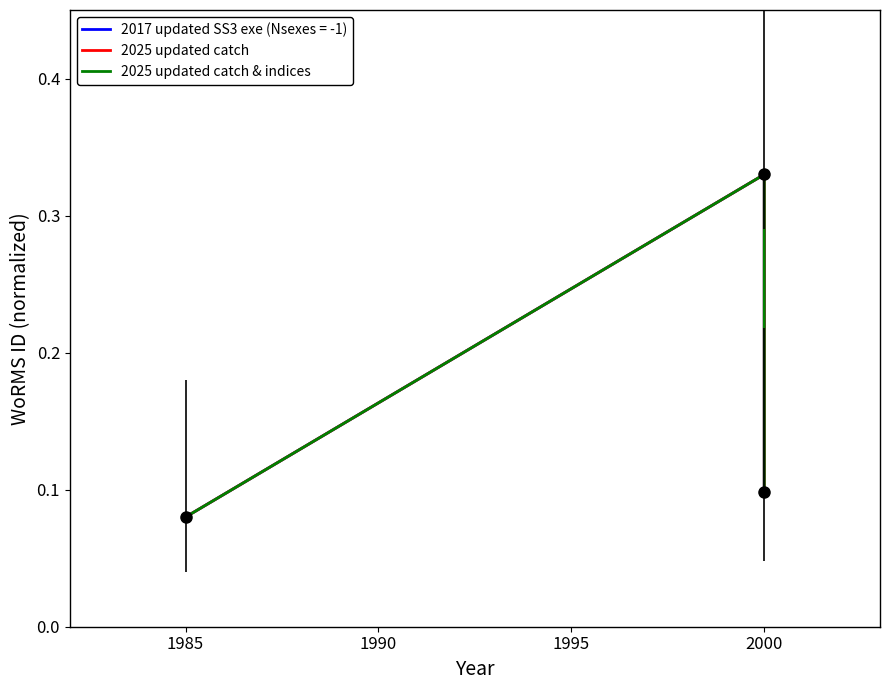

Which series has the widest spread of values?

2025 updated catch